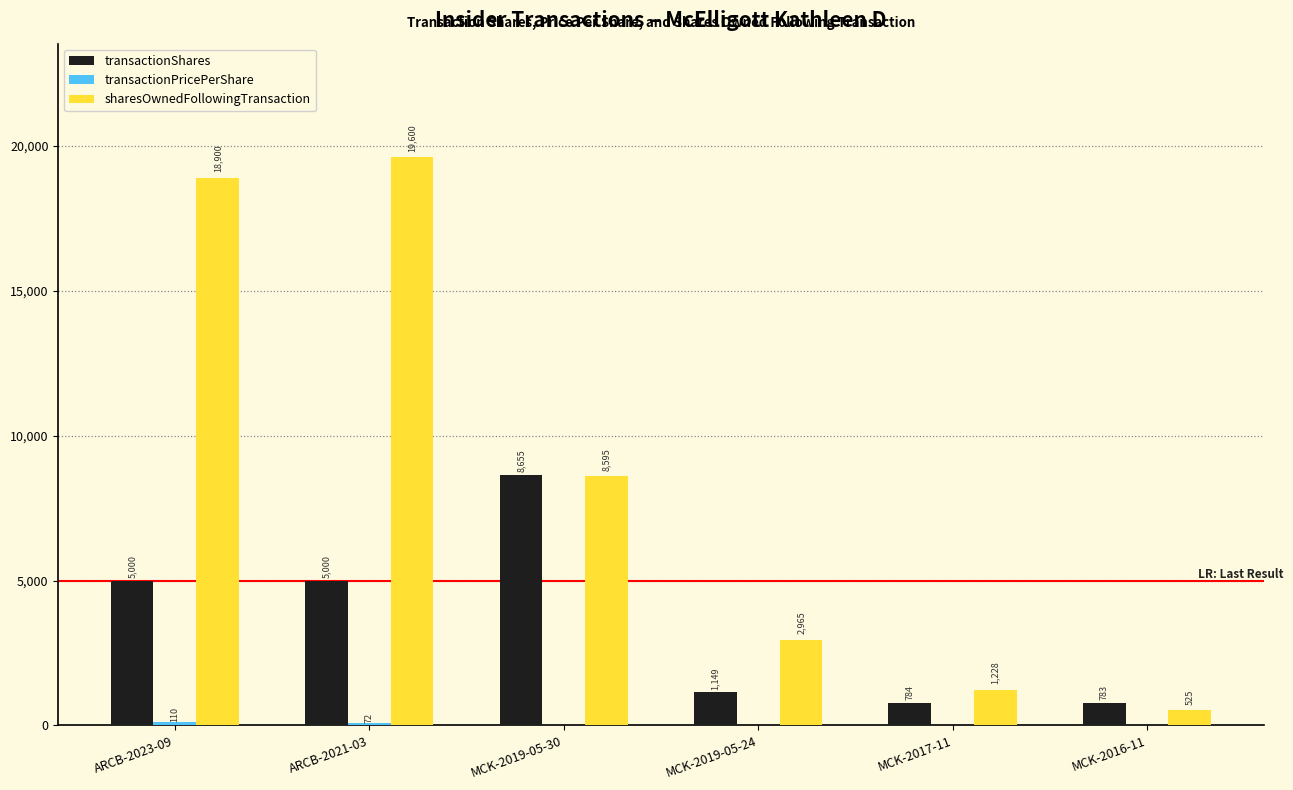

How many groups of bars are there?

6